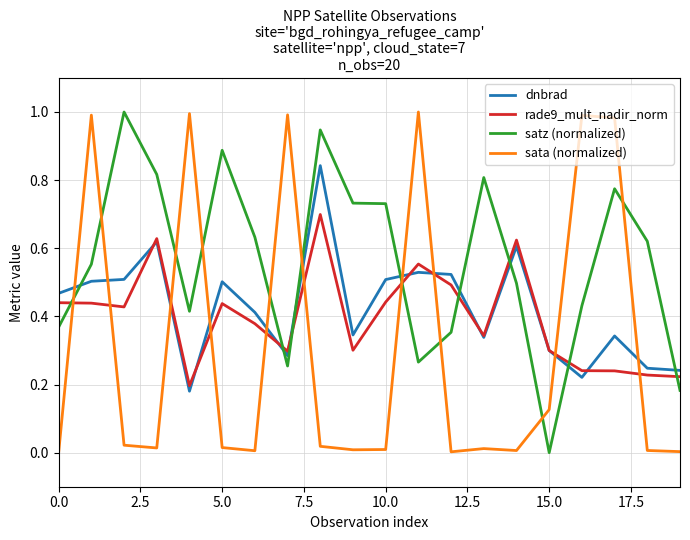

Which series ends up on top after the final intersection of satz (normalized) and dnbrad?

dnbrad